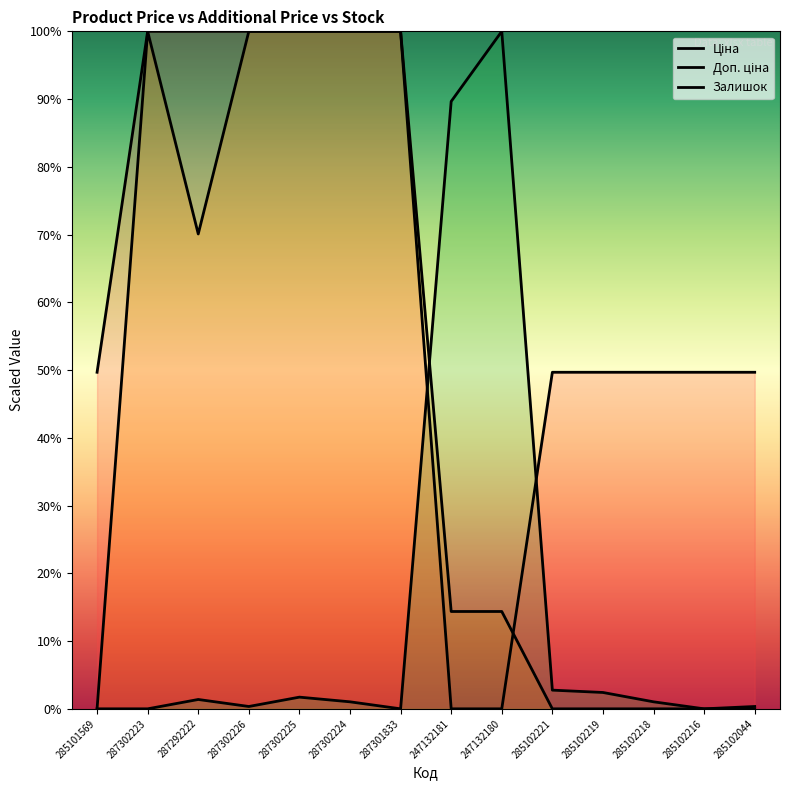

What is the sum of all Доп. ціна values?

598.8